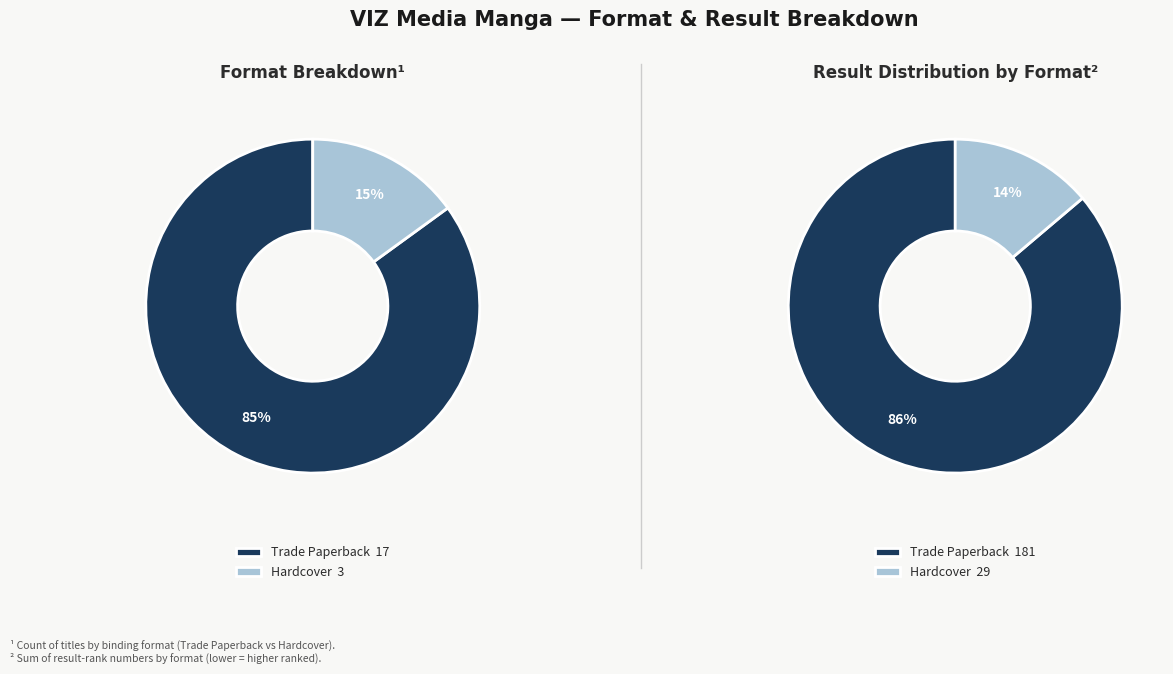

Does Trade Paperback account for over 50% of the chart?

Yes